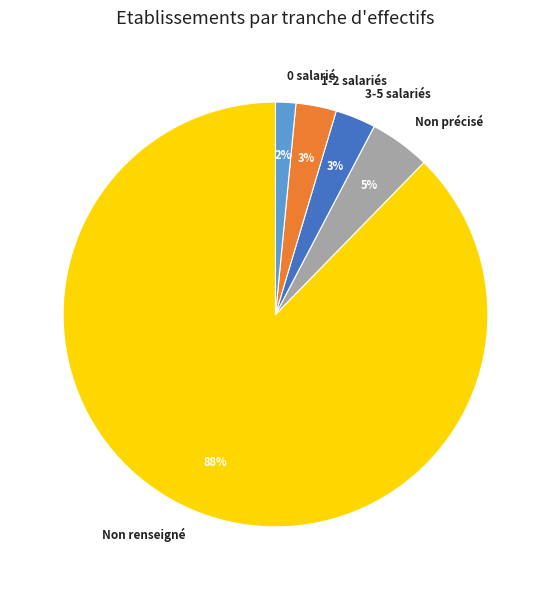

Which slice is the smallest?

0 salarié